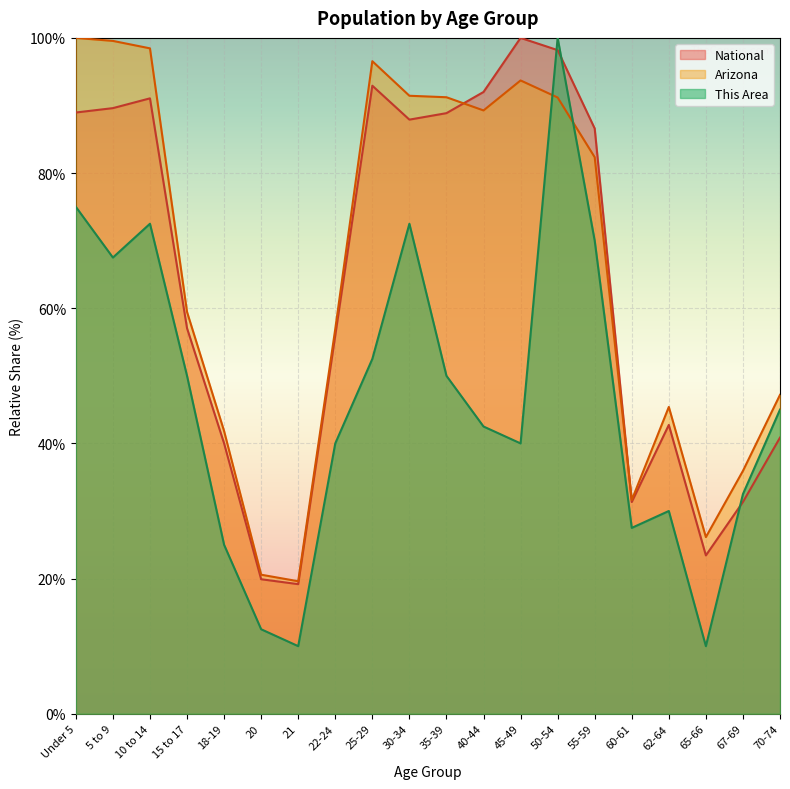

What position from the right is 65-66?

3